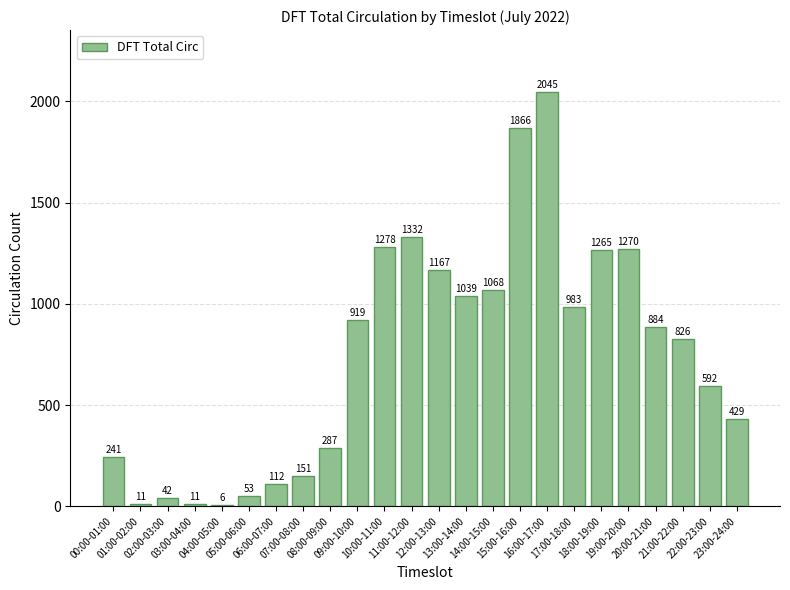

How many categories are shown in the chart?

24